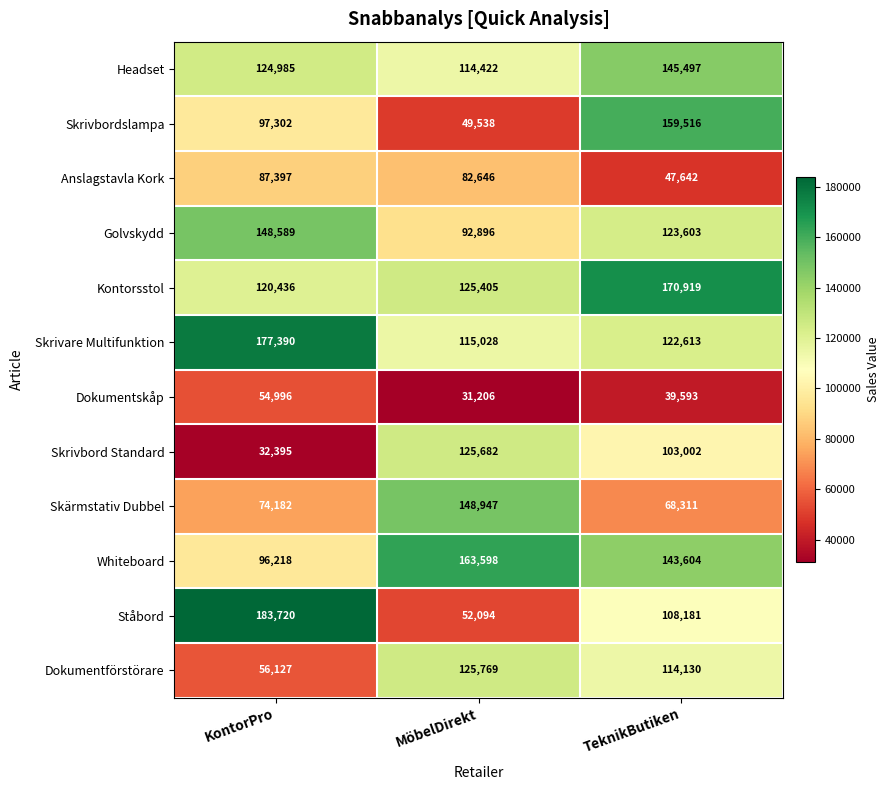

Which category has the lowest value in the Skärmstativ Dubbel series?

TeknikButiken